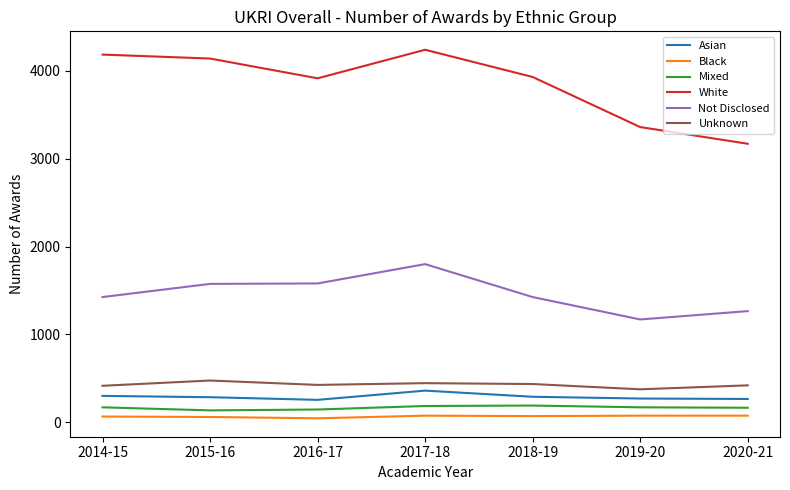

The value of Not Disclosed at 2015-16 is 372. True or false?

False